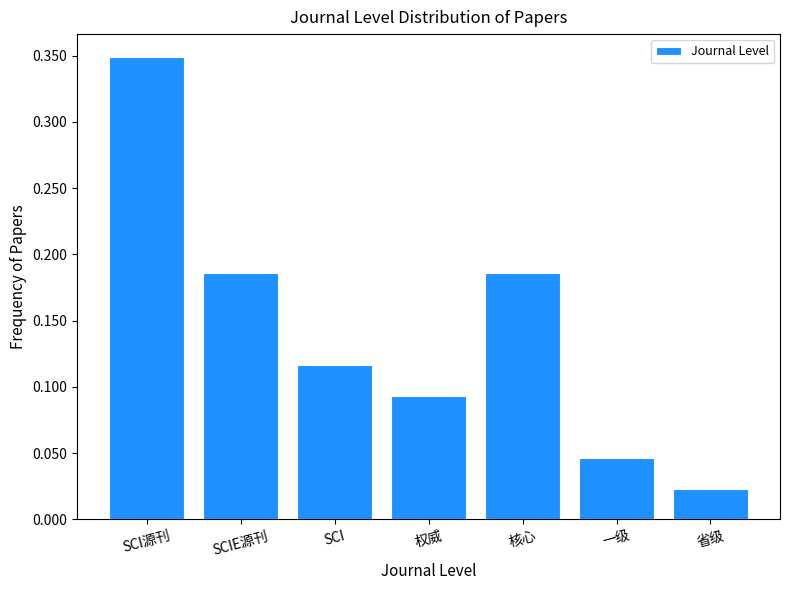

What is the label of the 4th bar from the right?

权威